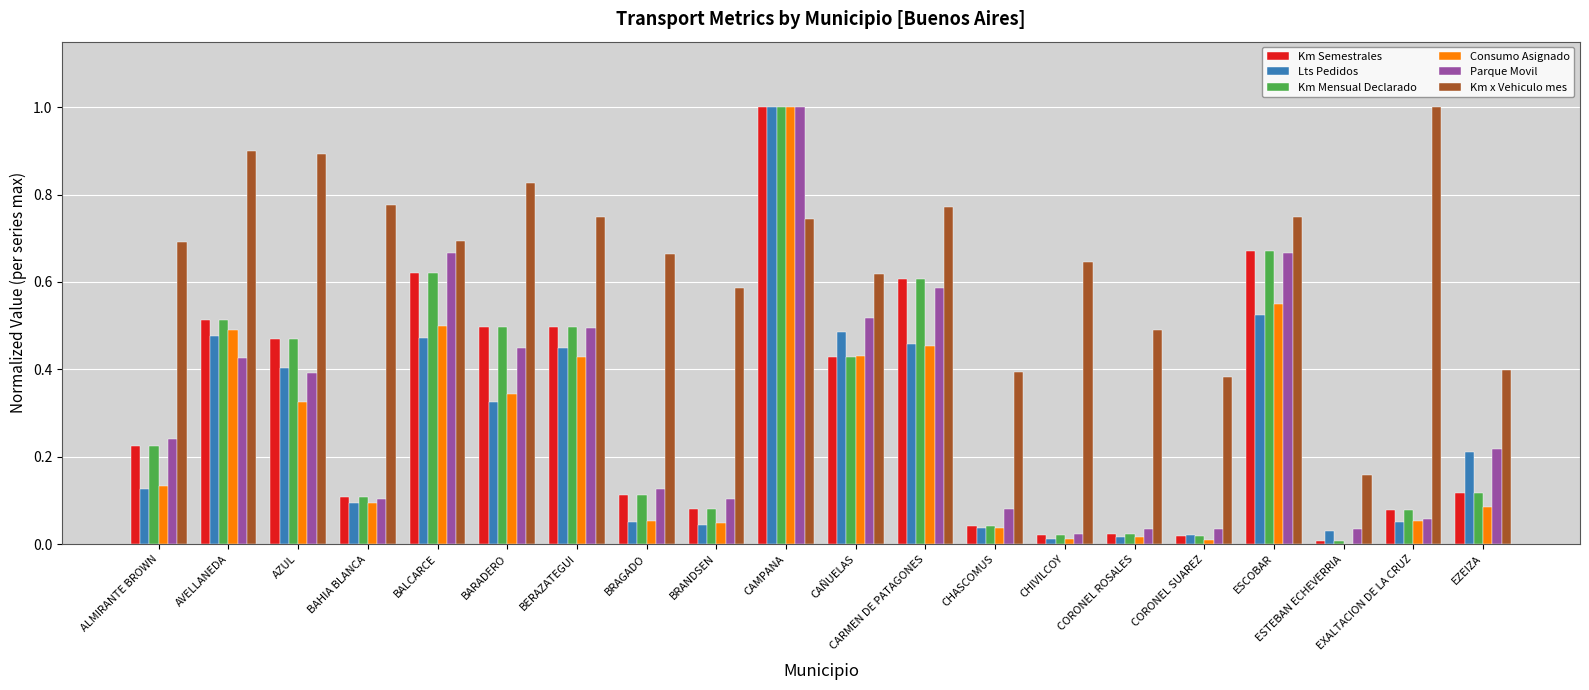

Which series has the largest total across all categories?

Km x Vehiculo mes